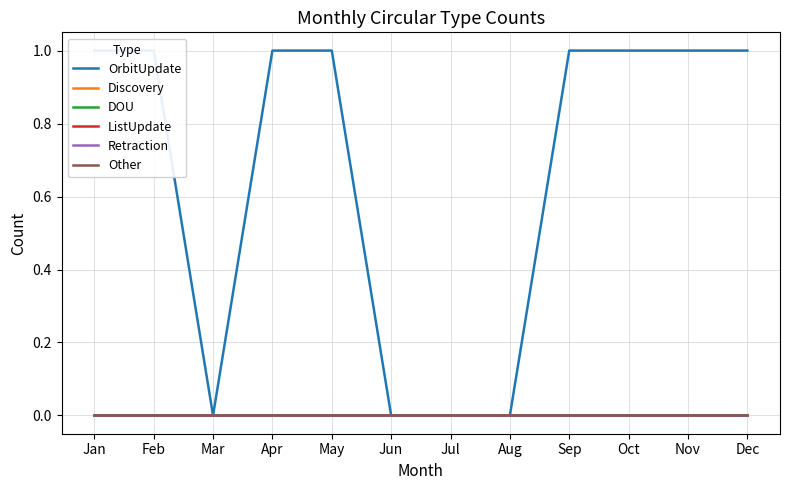

Between Jan and Aug, which is larger?

Jan